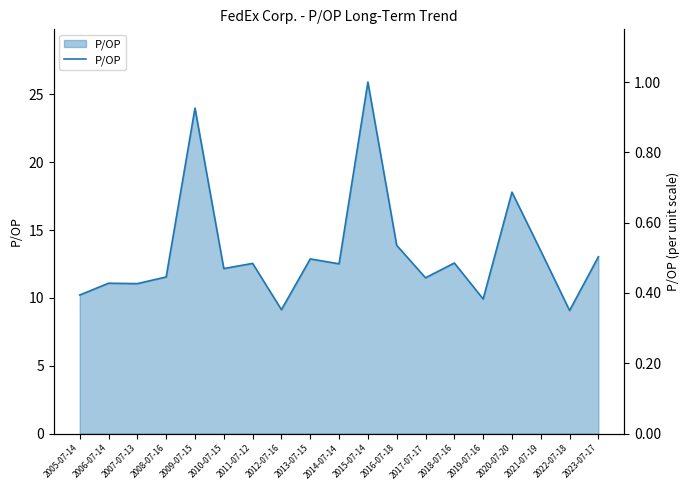

The value at 2010-07-15 is 12.2. True or false?

True